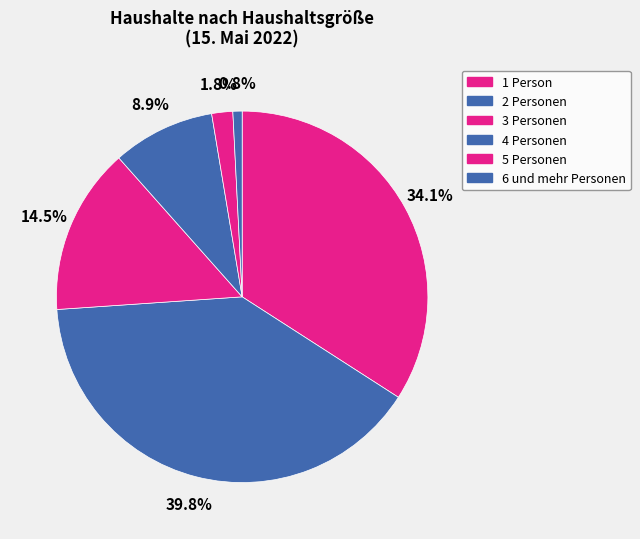

To the nearest percent, what is the difference between the 2 Personen and 3 Personen slice percentages?

25%